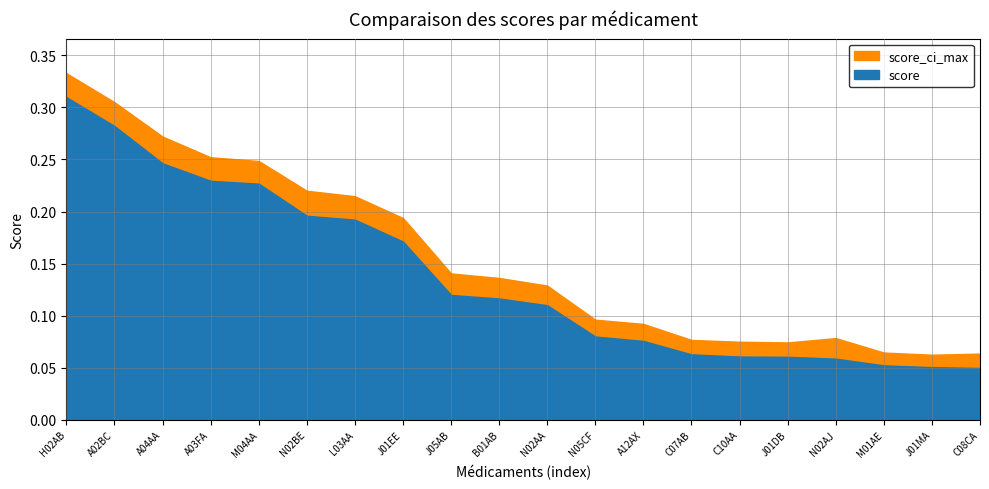

Which series has the widest spread of values?

score_ci_max